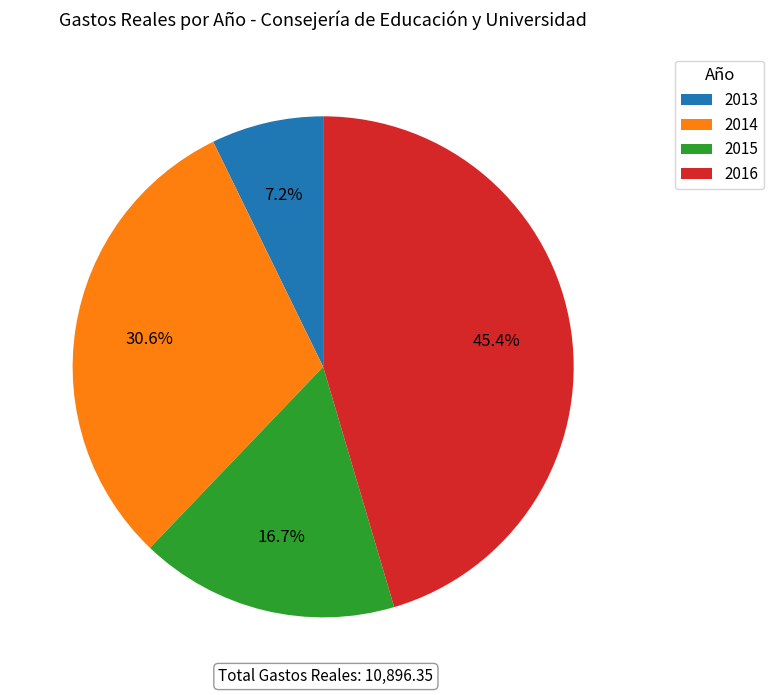

What percentage do 2014 and 2015 together represent?

47.3%